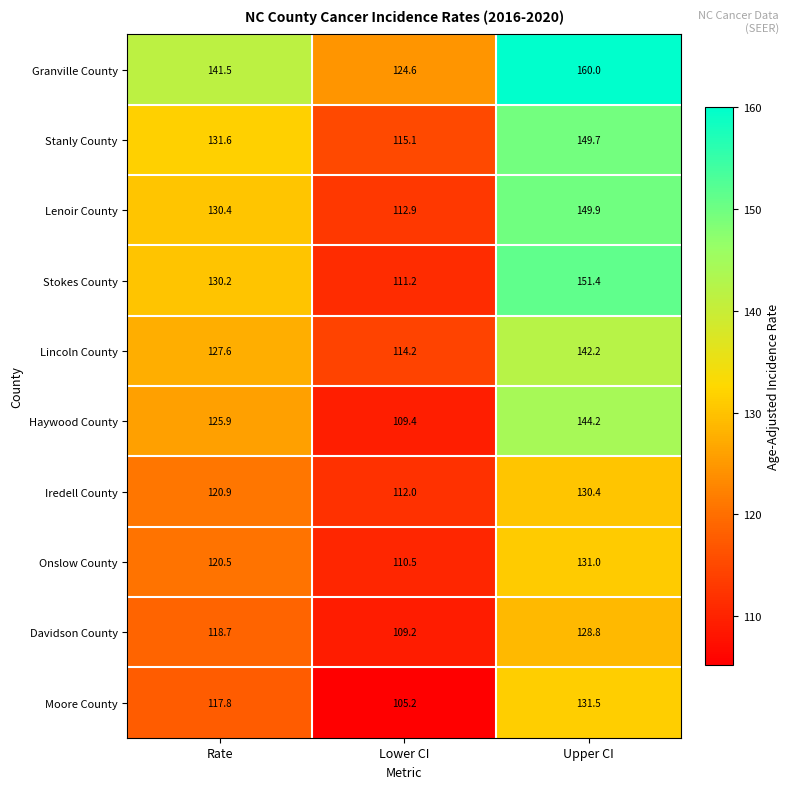

Which category has the highest value across all series?

Upper CI